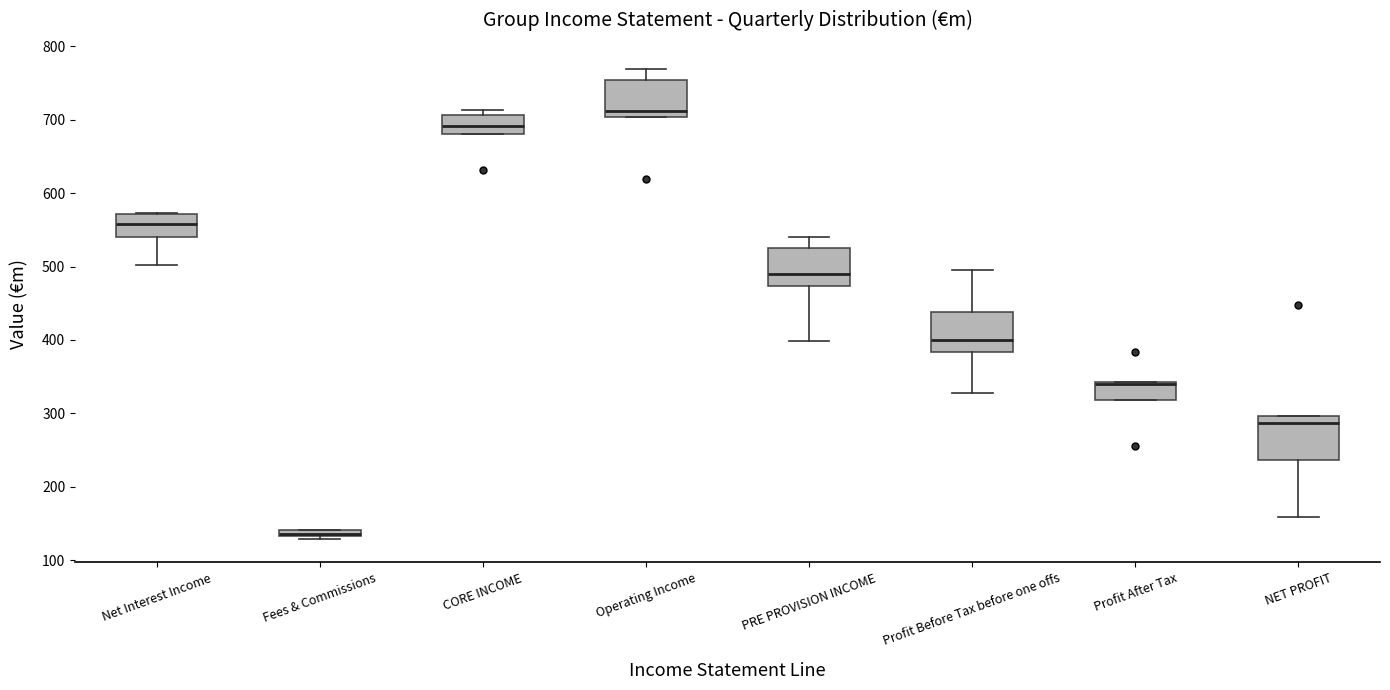

Where is the lower edge of the box for CORE INCOME on the y-axis? The values are not printed on the chart, so give them approximately, as read against the axis.

680